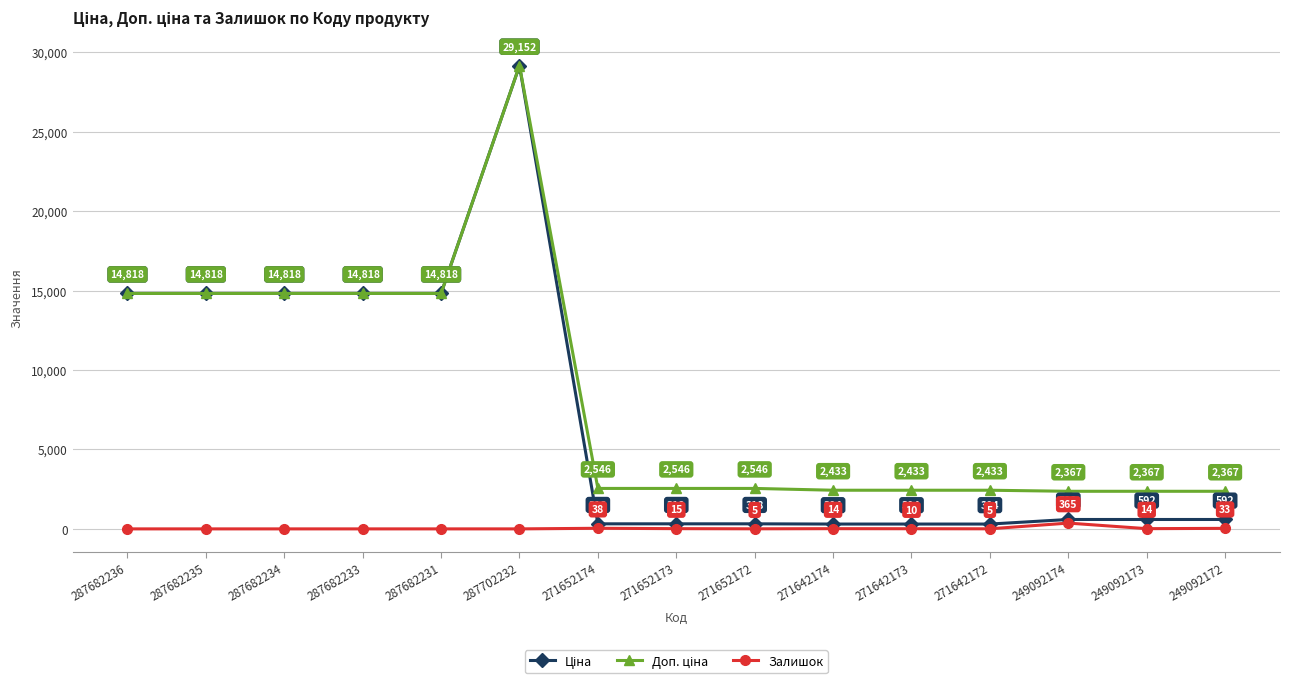

What is the highest value of the Залишок series?

365.0